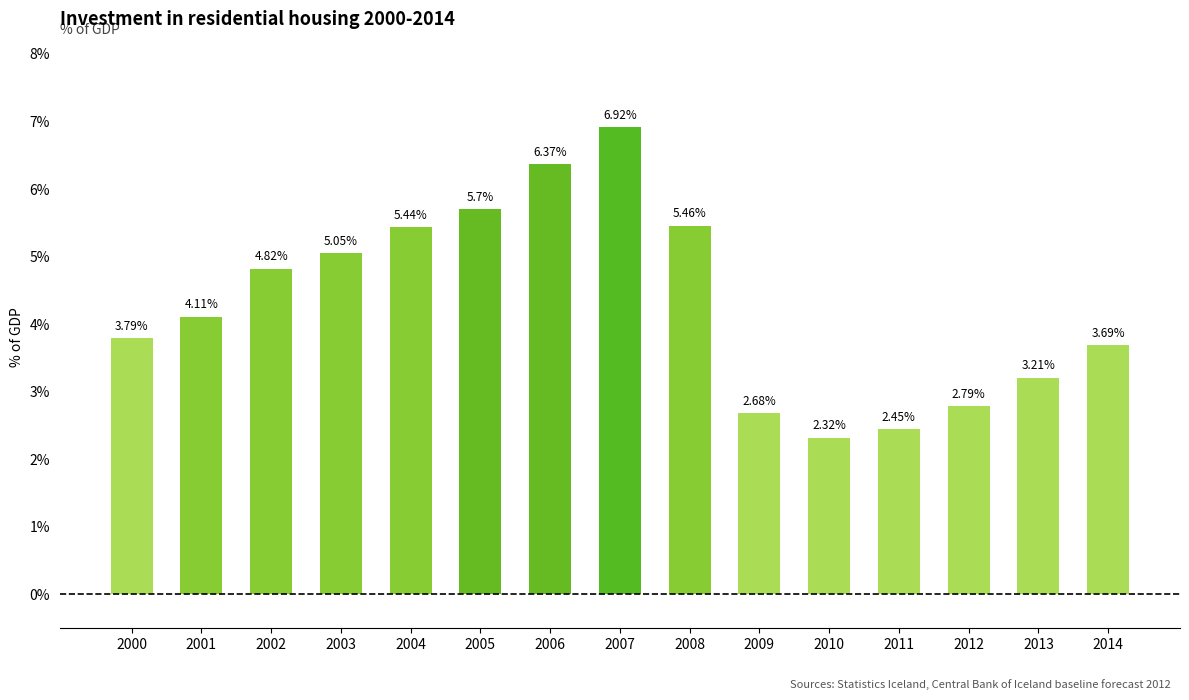

What is the value of the 15th bar from the left?

3.7